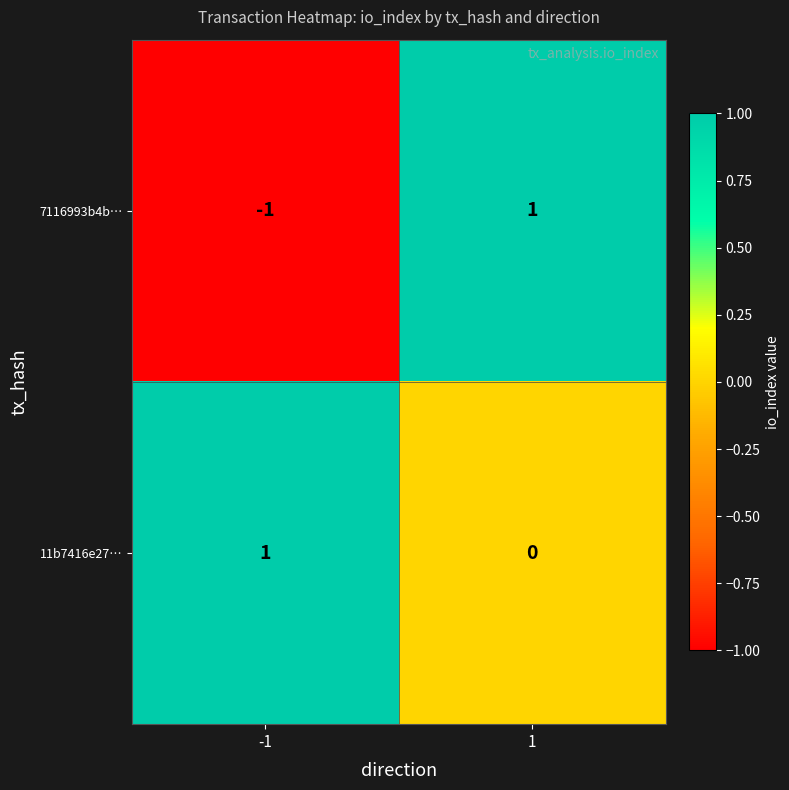

Is it true that 7116993b4b… equals 2 at 1?

False